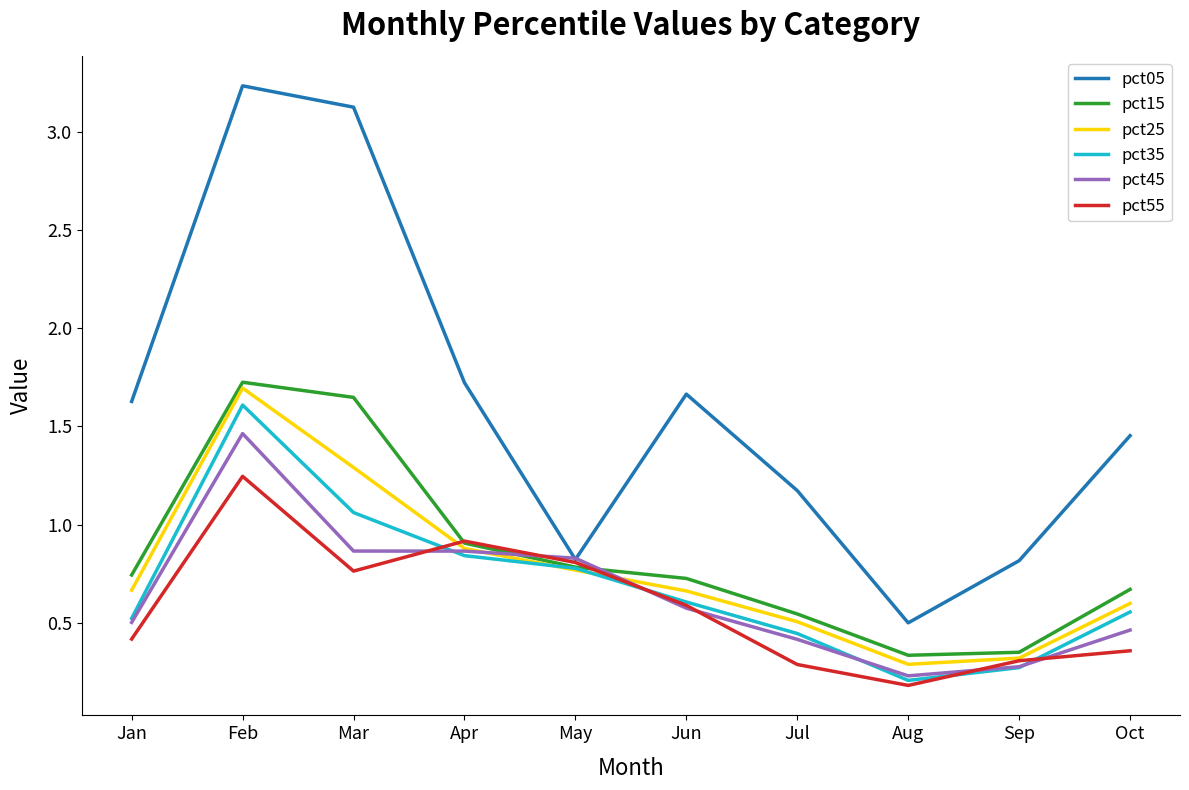

Between Aug and Oct, which series saw the biggest shift?

pct05